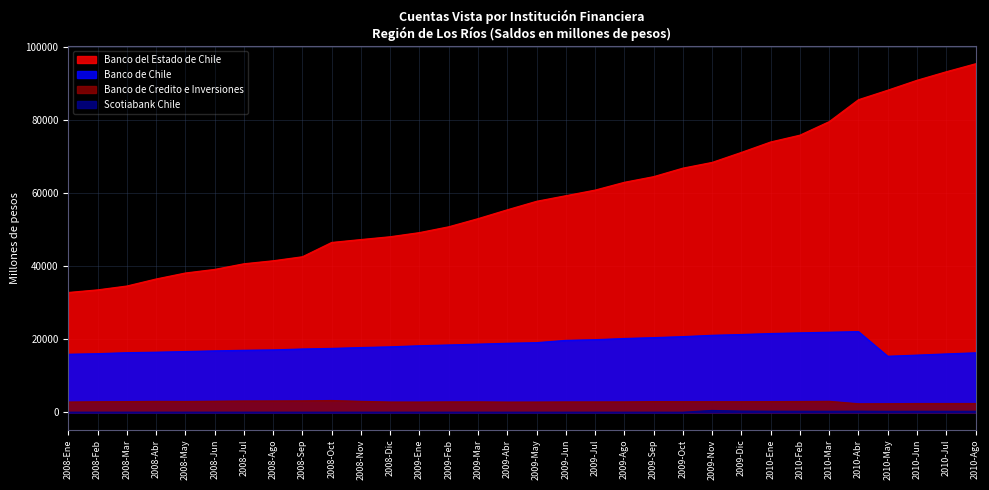

List the labels in order of Banco del Estado de Chile value, largest first.

2010-Ago, 2010-Jul, 2010-Jun, 2010-May, 2010-Abr, 2010-Mar, 2010-Feb, 2010-Ene, 2009-Dic, 2009-Nov, 2009-Oct, 2009-Sep, 2009-Ago, 2009-Jul, 2009-Jun, 2009-May, 2009-Abr, 2009-Mar, 2009-Feb, 2009-Ene, 2008-Dic, 2008-Nov, 2008-Oct, 2008-Sep, 2008-Ago, 2008-Jul, 2008-Jun, 2008-May, 2008-Abr, 2008-Mar, 2008-Feb, 2008-Ene